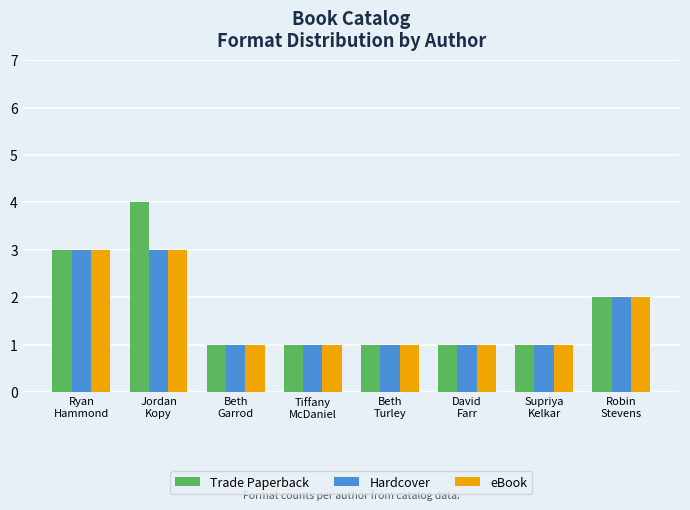

What is the label of the 5th bar from the right?

Tiffany
McDaniel